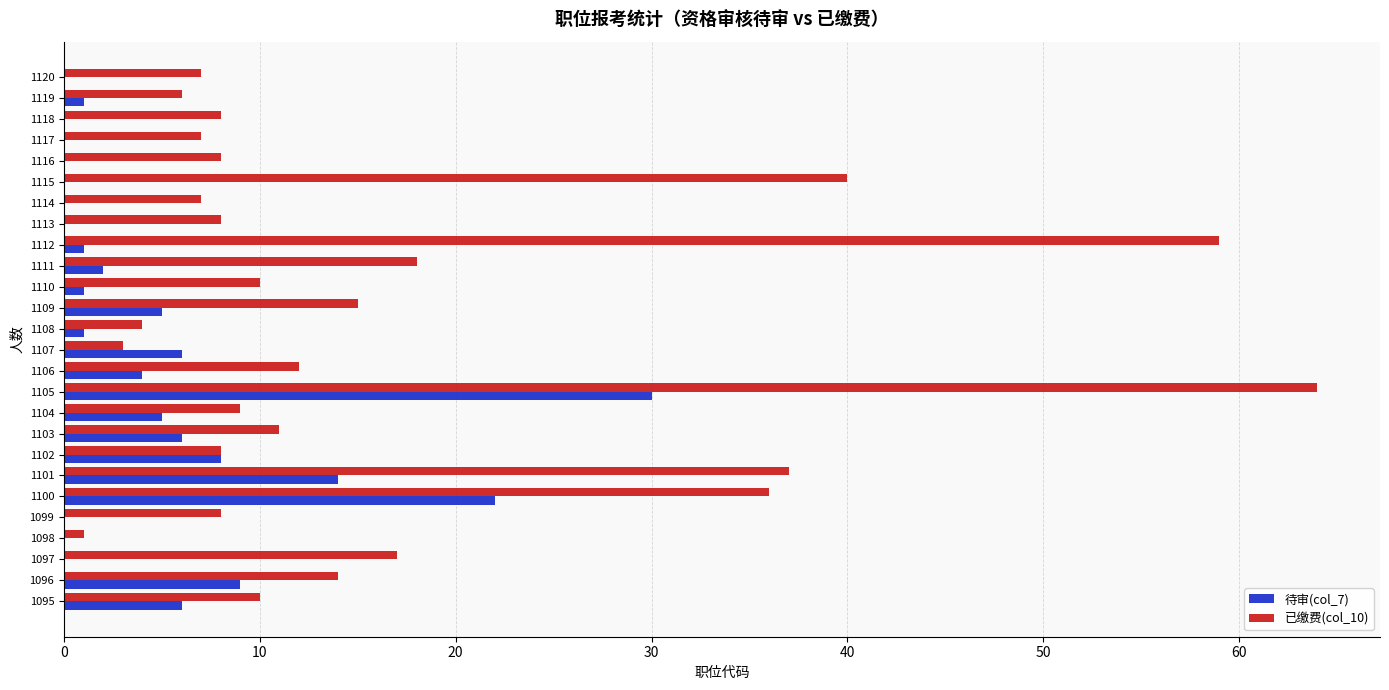

What is the maximum value shown in the chart?

64